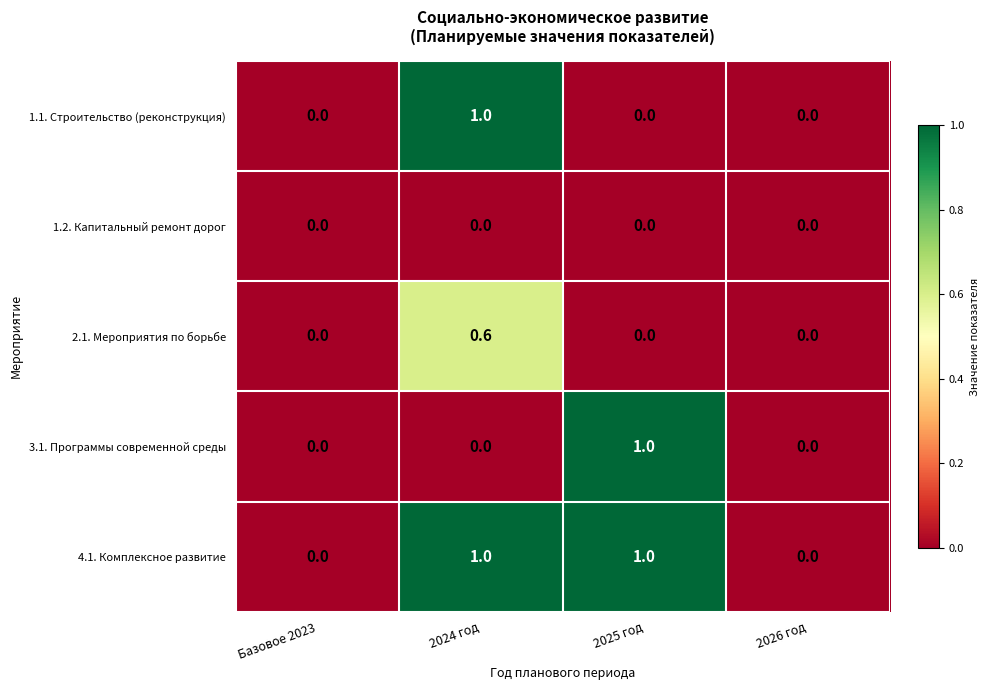

Reading left to right, transcribe all the data shown in this chart.

1.1. Строительство (реконструкция): 0.0	1.0	0.0	0.0
1.2. Капитальный ремонт дорог: 0.0	0.0	0.0	0.0
2.1. Мероприятия по борьбе: 0.0	0.6	0.0	0.0
3.1. Программы современной среды: 0.0	0.0	1.0	0.0
4.1. Комплексное развитие: 0.0	1.0	1.0	0.0